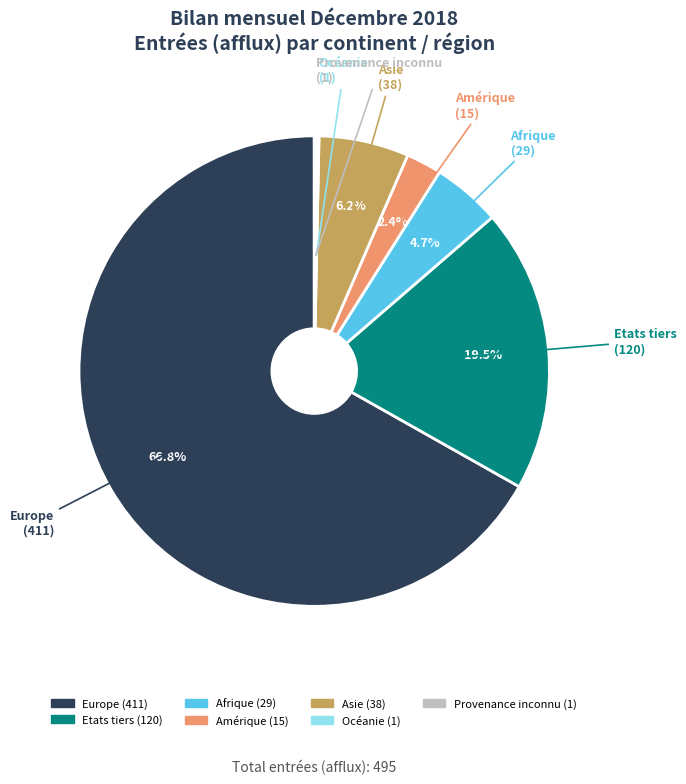

What is the largest slice in the pie chart?

Europe